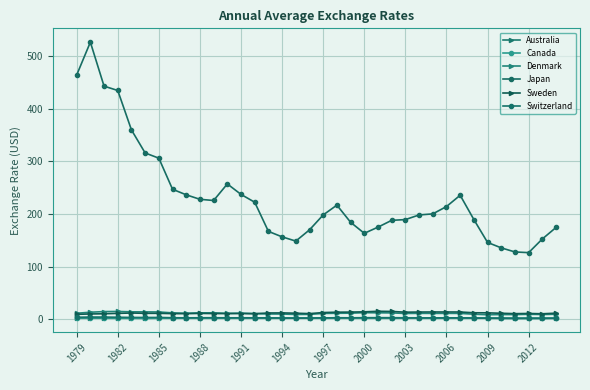

Which series has the widest spread of values?

Japan